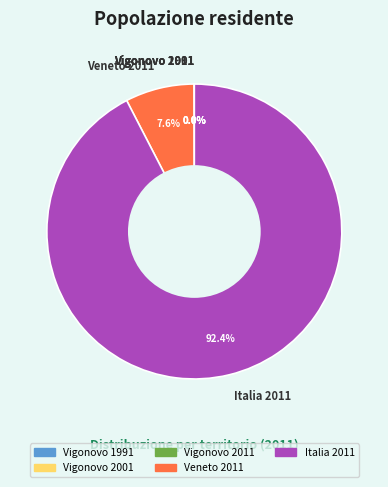

Is there a majority slice in this chart?

Yes